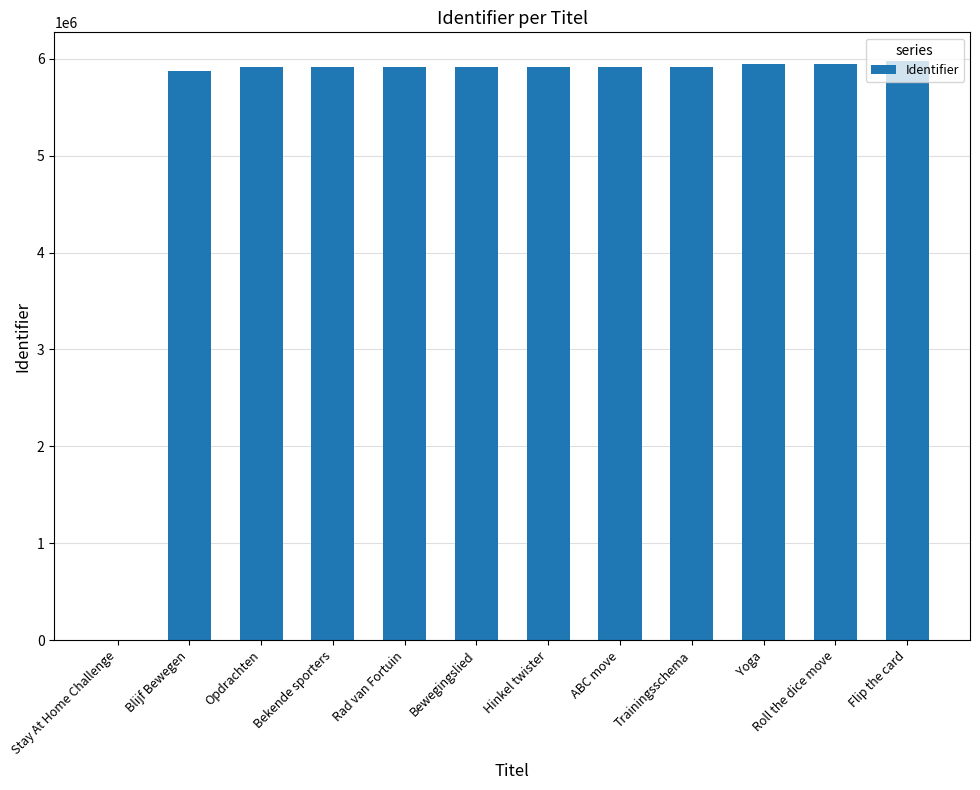

The chart shows a value of 5915559 at Bewegingslied. True or false?

True